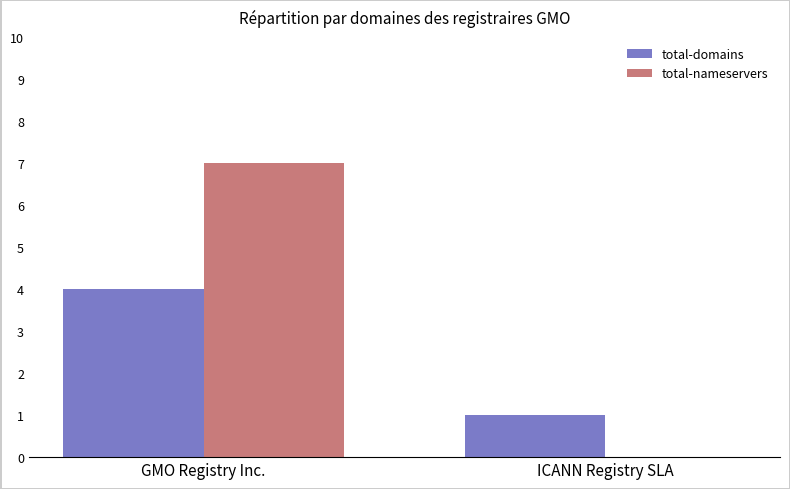

At which label is total-domains closest to 2?

ICANN Registry SLA